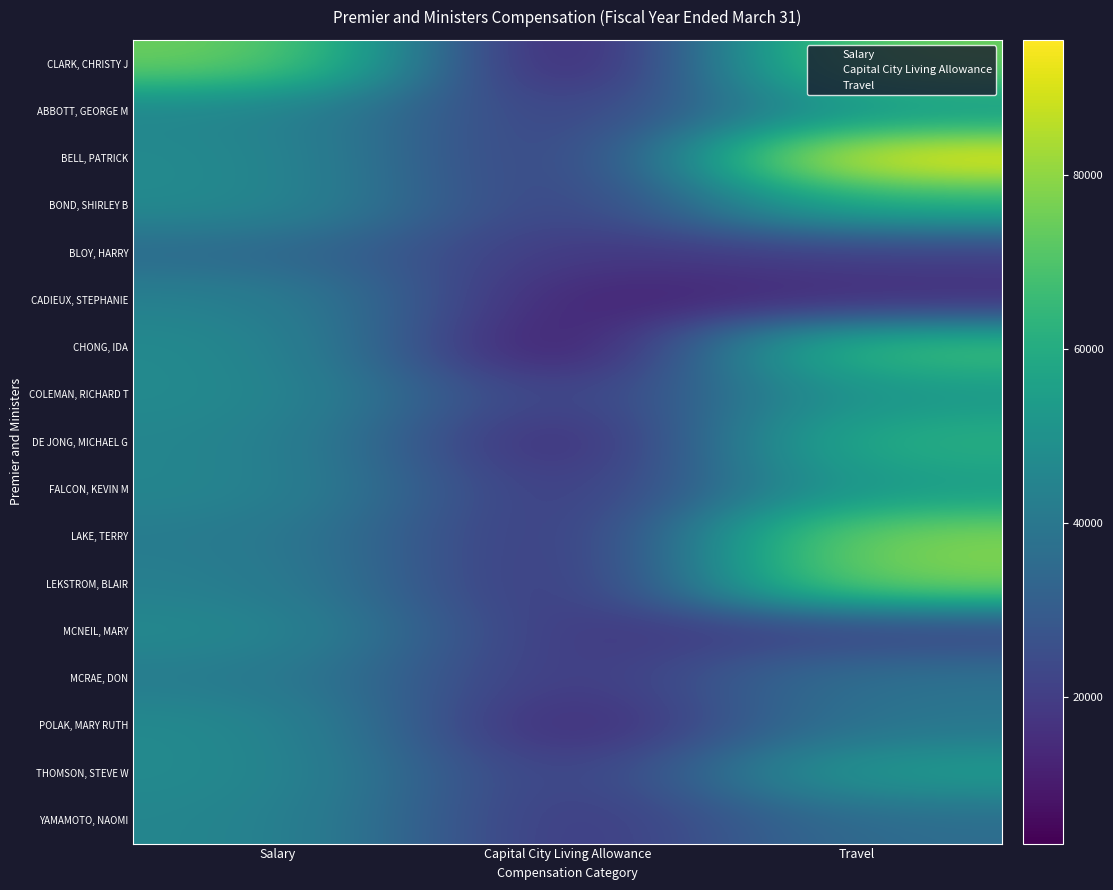

Which series changed the most between Salary and Capital City Living Allowance?

CLARK, CHRISTY J